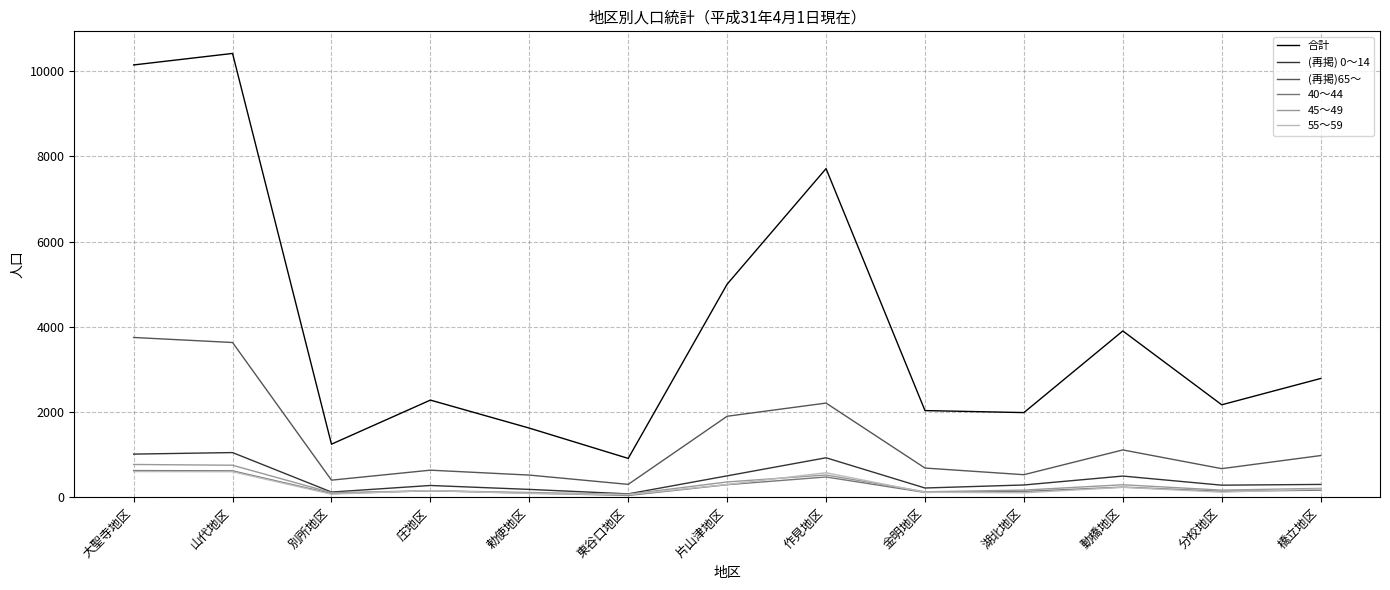

Is this an area chart (filled region under the line)?

No